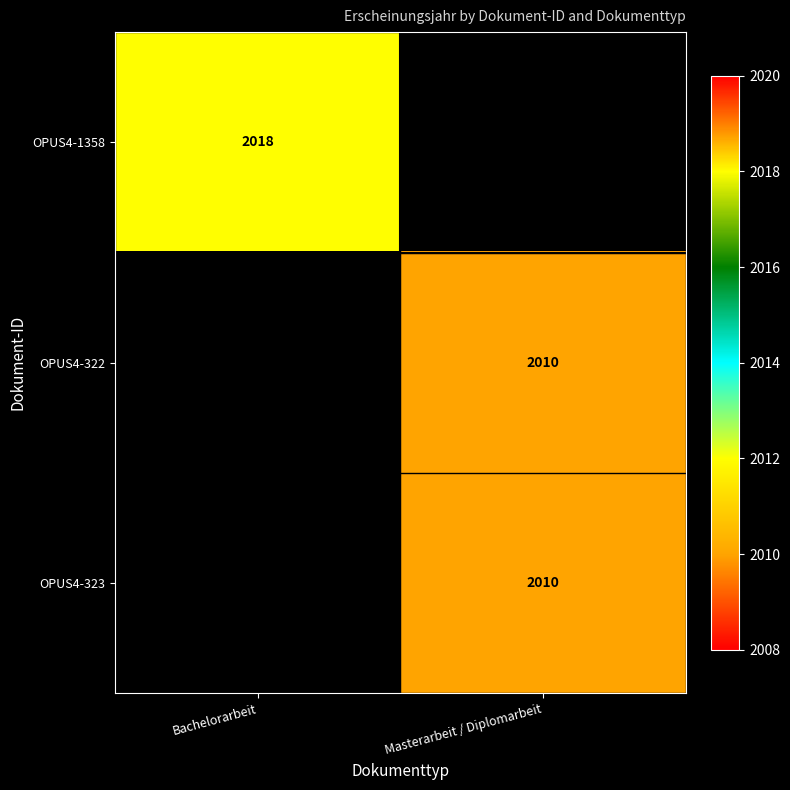

The OPUS4-1358 series shows 2712 at Bachelorarbeit. True or false?

False